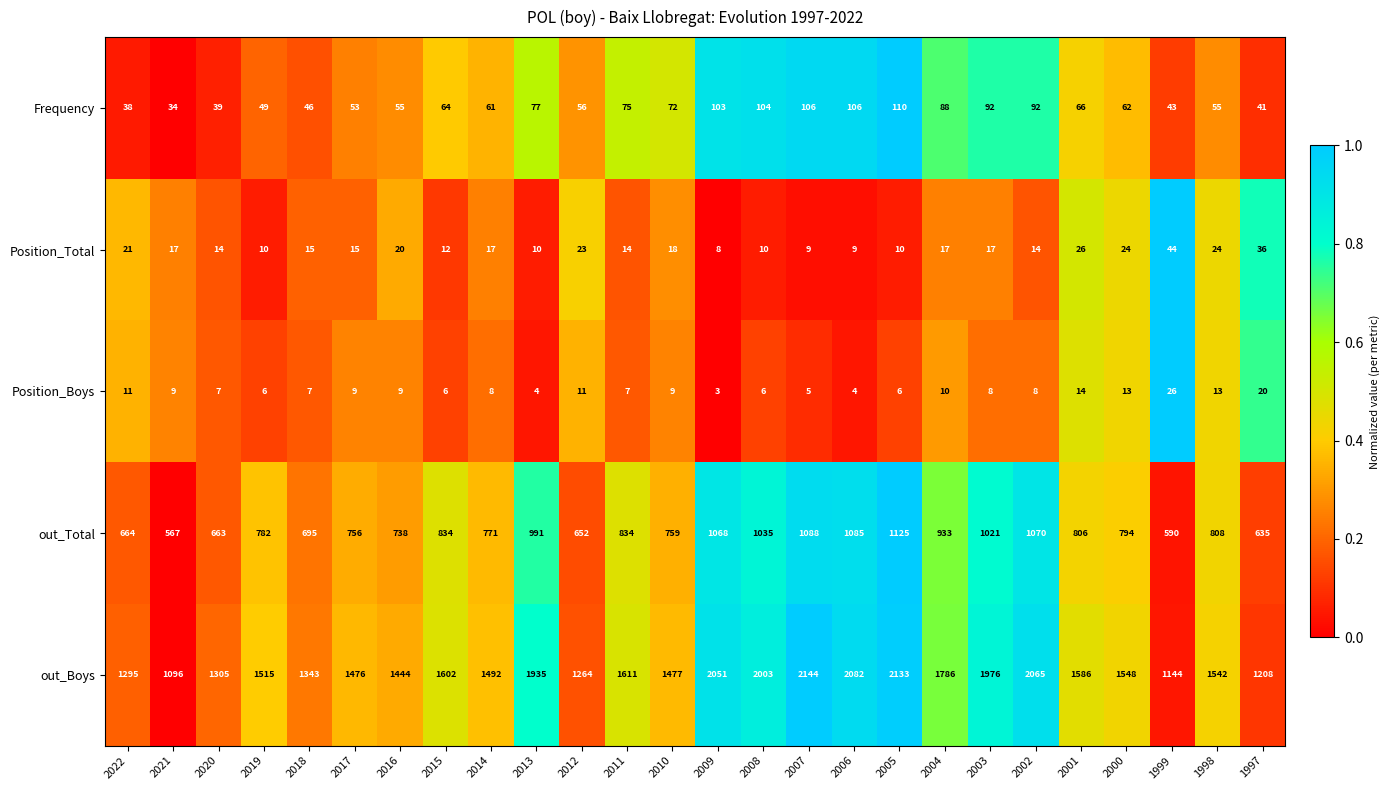

The value of Frequency at 2006 is 22. True or false?

False